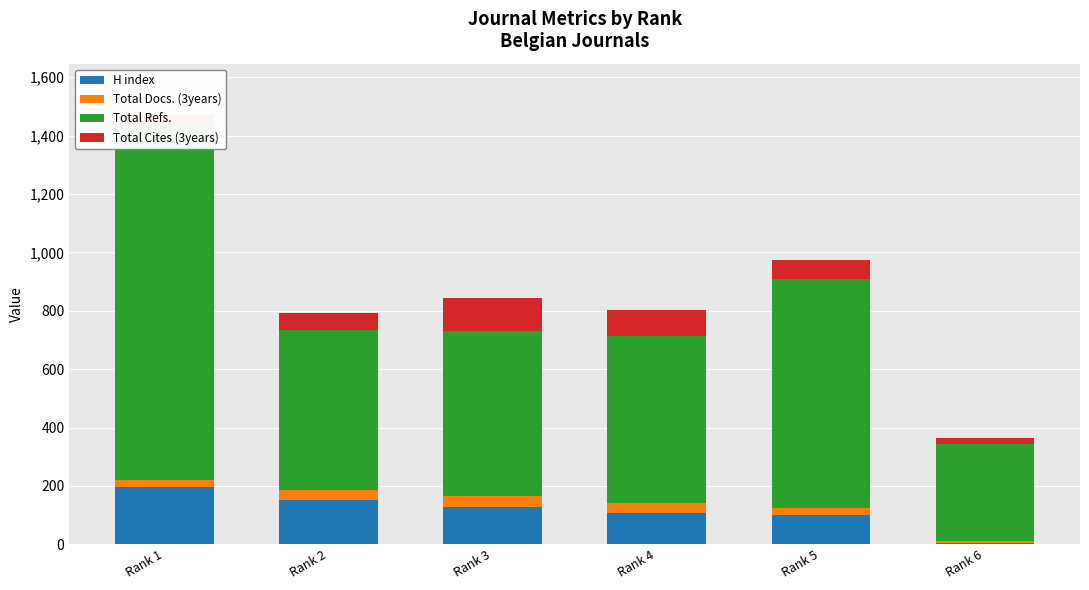

How many groups of bars are there?

6